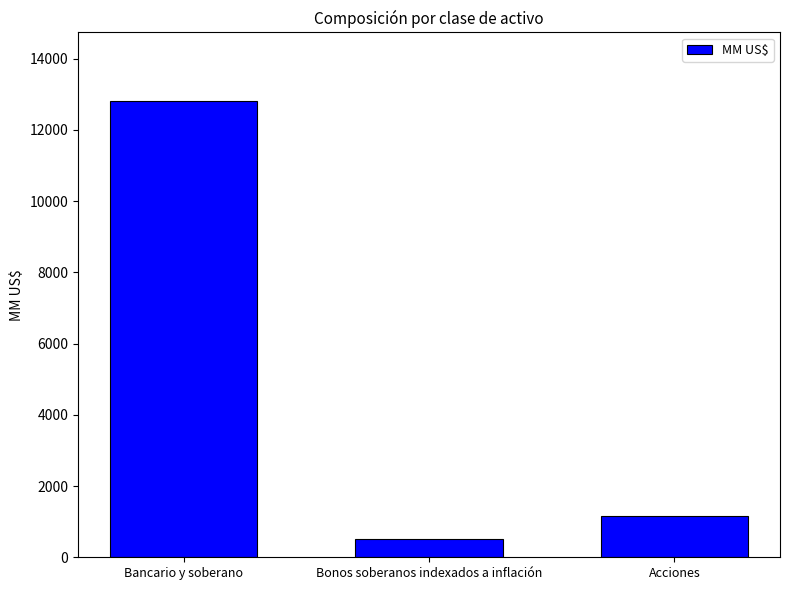

Reading left to right, list all the values displayed in this chart.

12818.0	499.6	1169.8